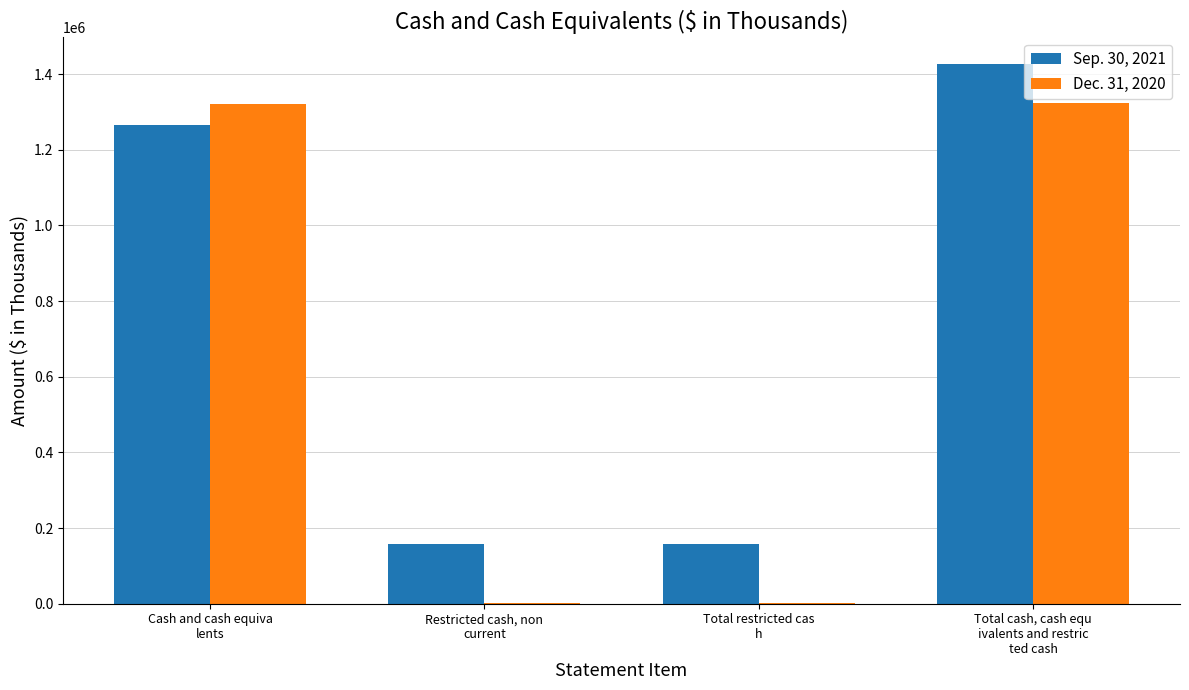

What is the greatest value displayed?

1425565